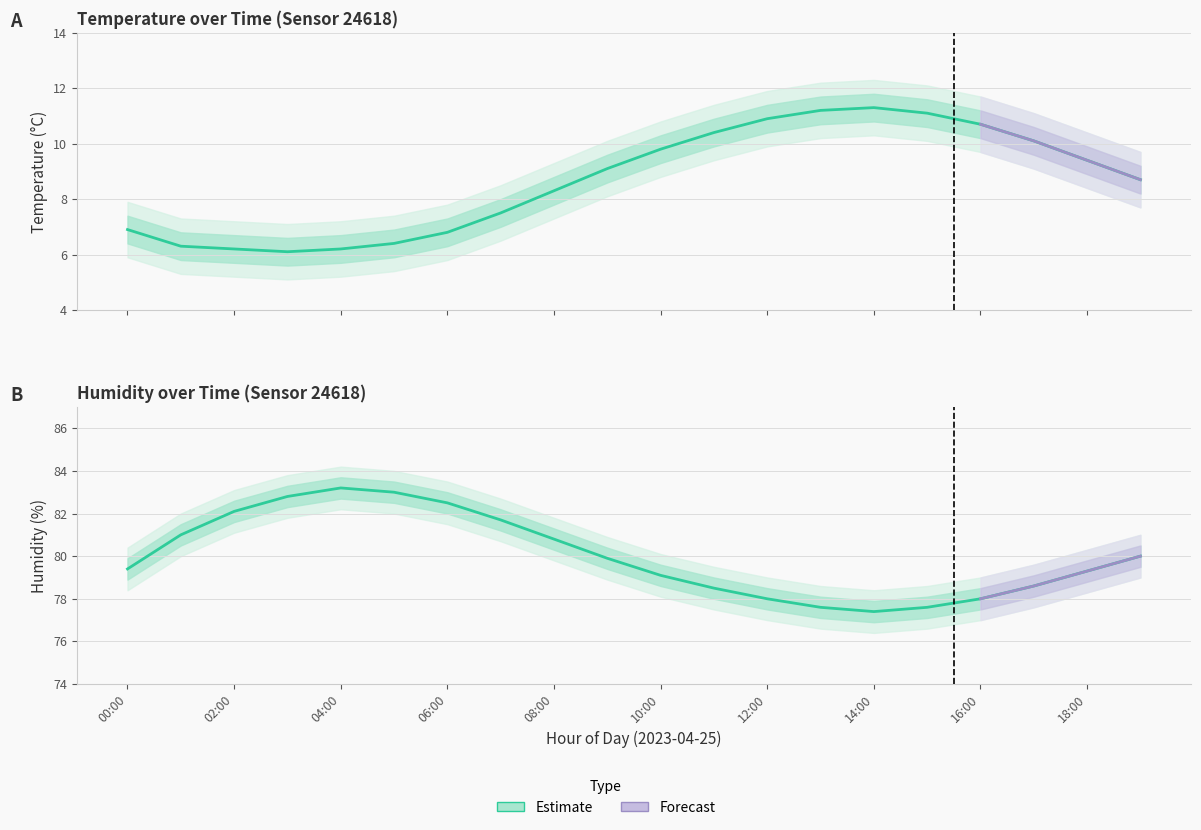

Rank the series at 11:00 from highest to lowest value.

humidity, temperature